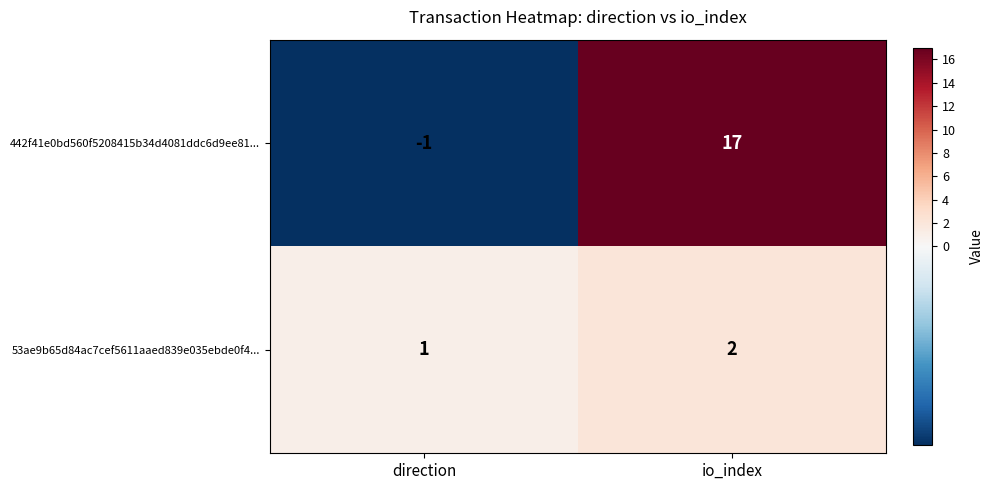

True or false: 53ae9b65d84ac7cef5611aaed839e035ebde0f4... has a value of 2 at io_index.

True